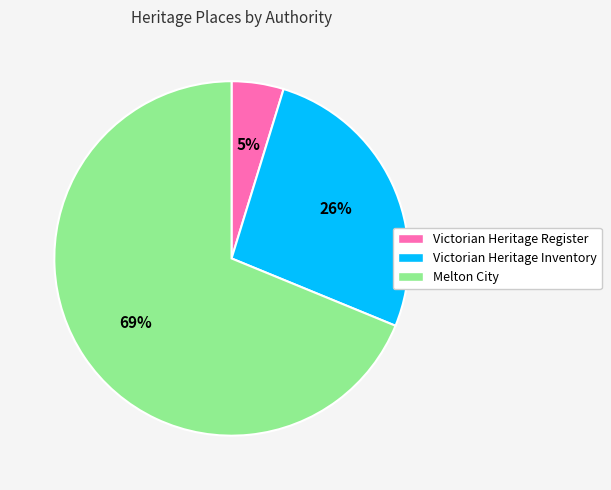

The Victorian Heritage Register slice represents 14% of the pie. True or false?

False